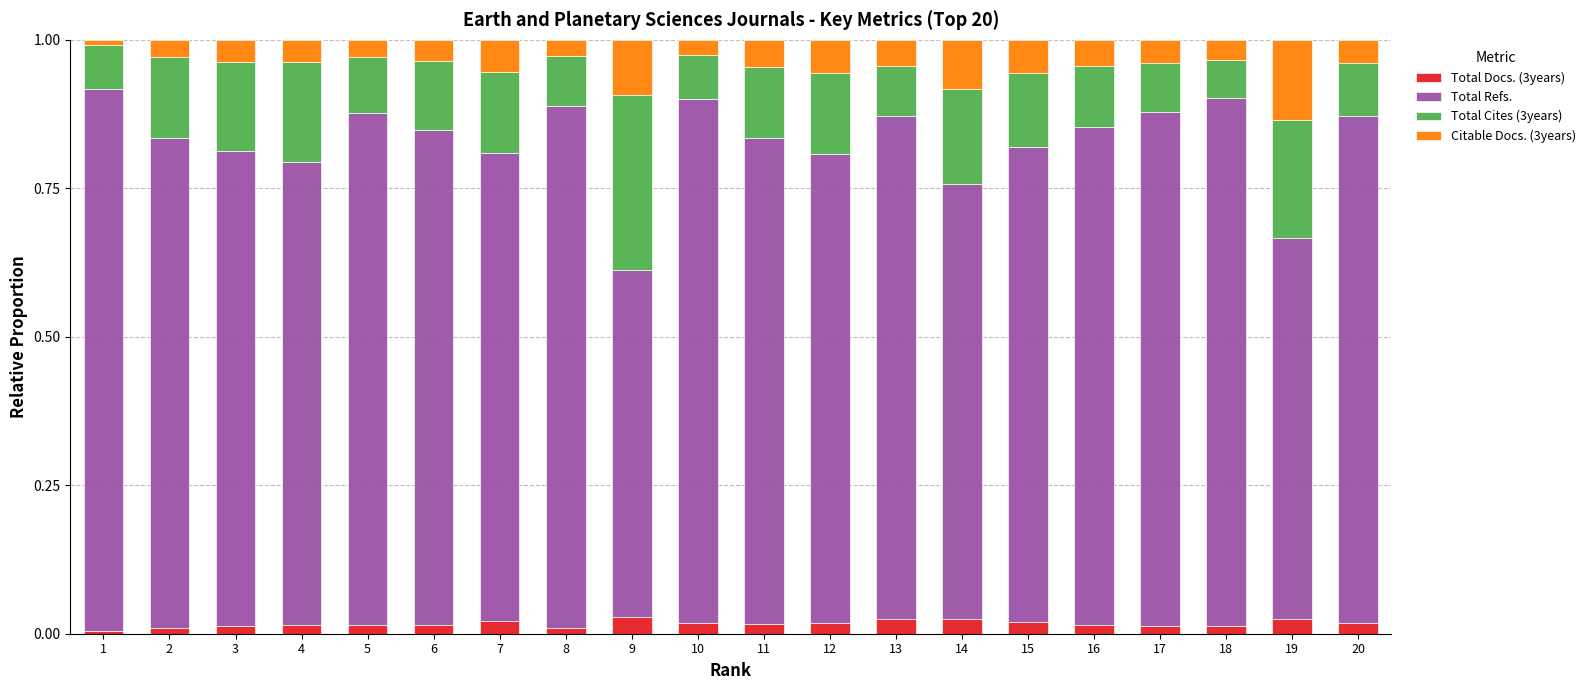

How many bars are there in total?

20